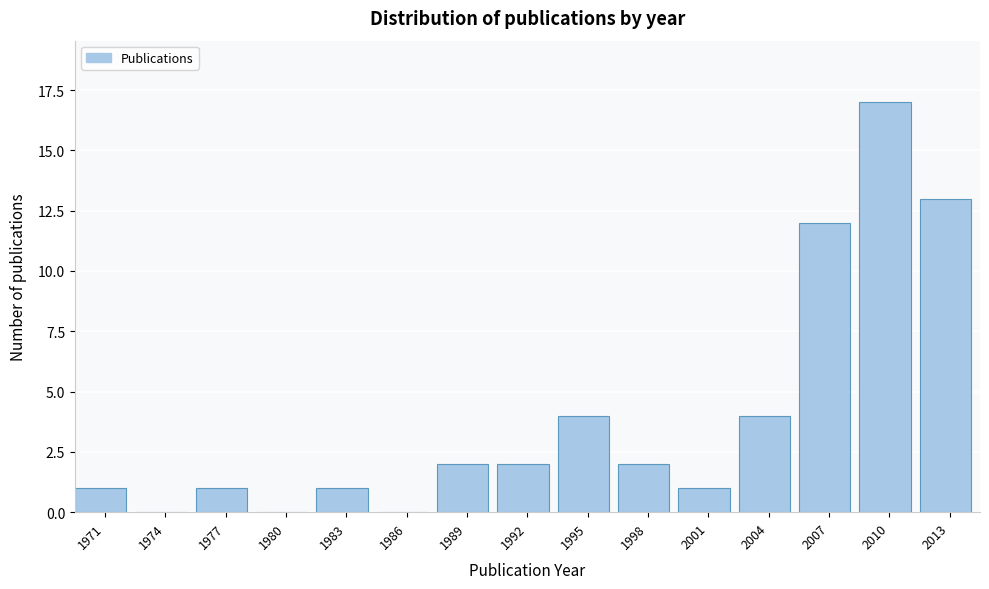

Reading left to right, extract all data points from this chart.

1971=1	1974=0	1977=1	1980=0	1983=1	1986=0	1989=2	1992=2	1995=4	1998=2	2001=1	2004=4	2007=12	2010=17	2013=13